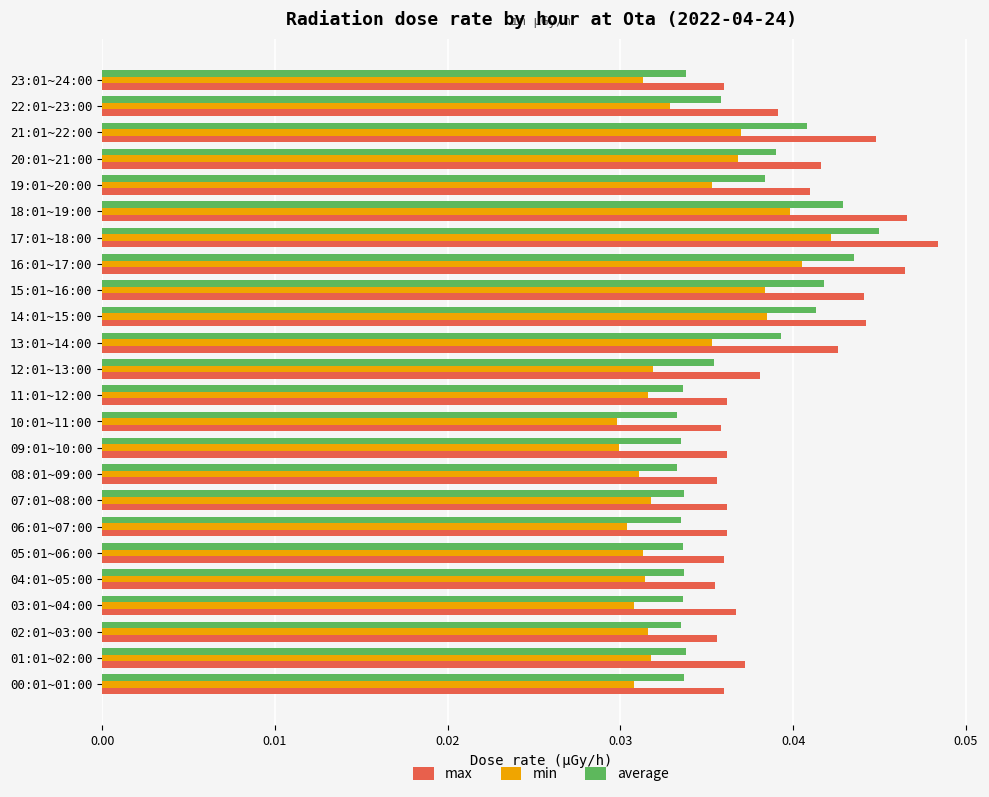

Rank the series by their average value, from lowest to highest.

min, average, max